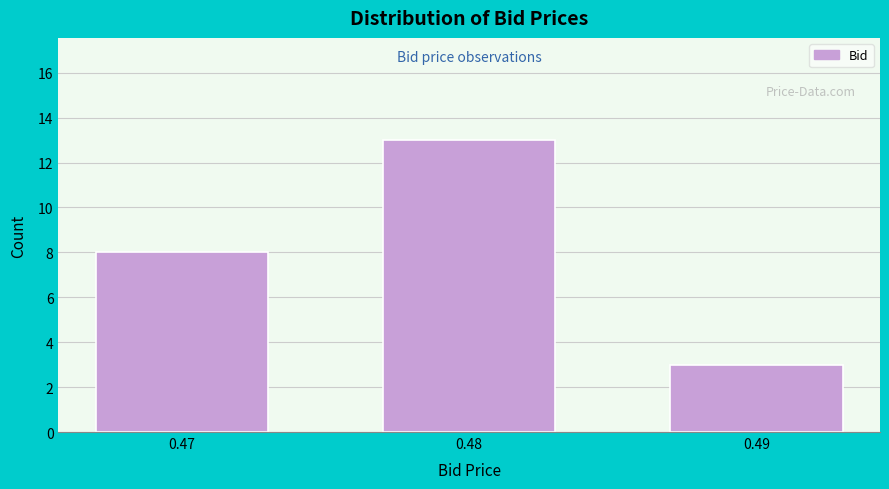

Reading right to left, extract all data points from this chart.

3	13	8